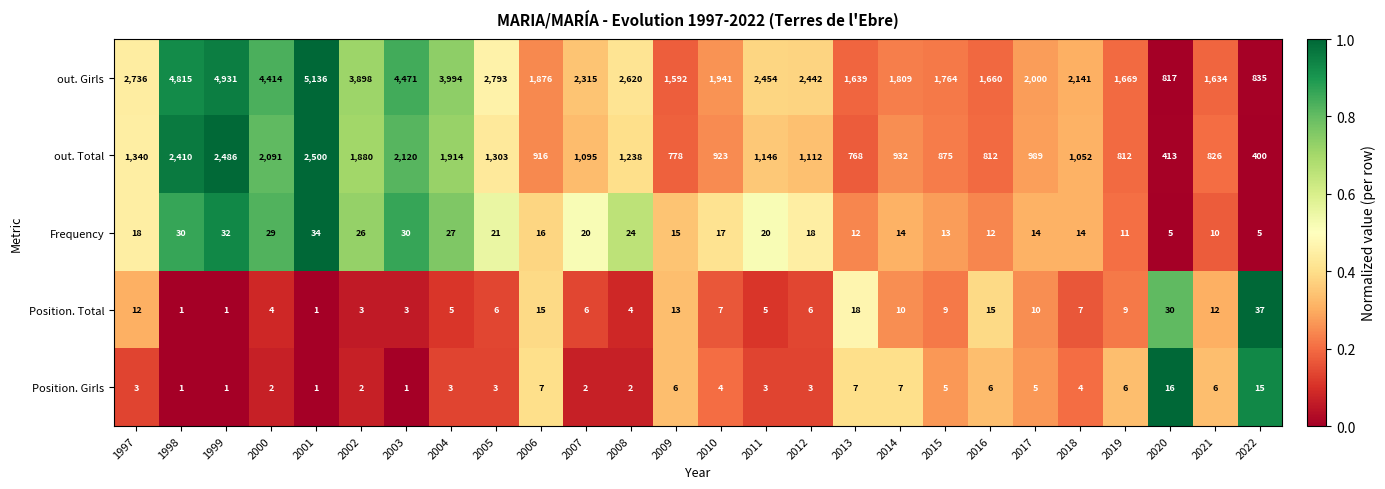

What is the highest value of the Position. Total series?

37